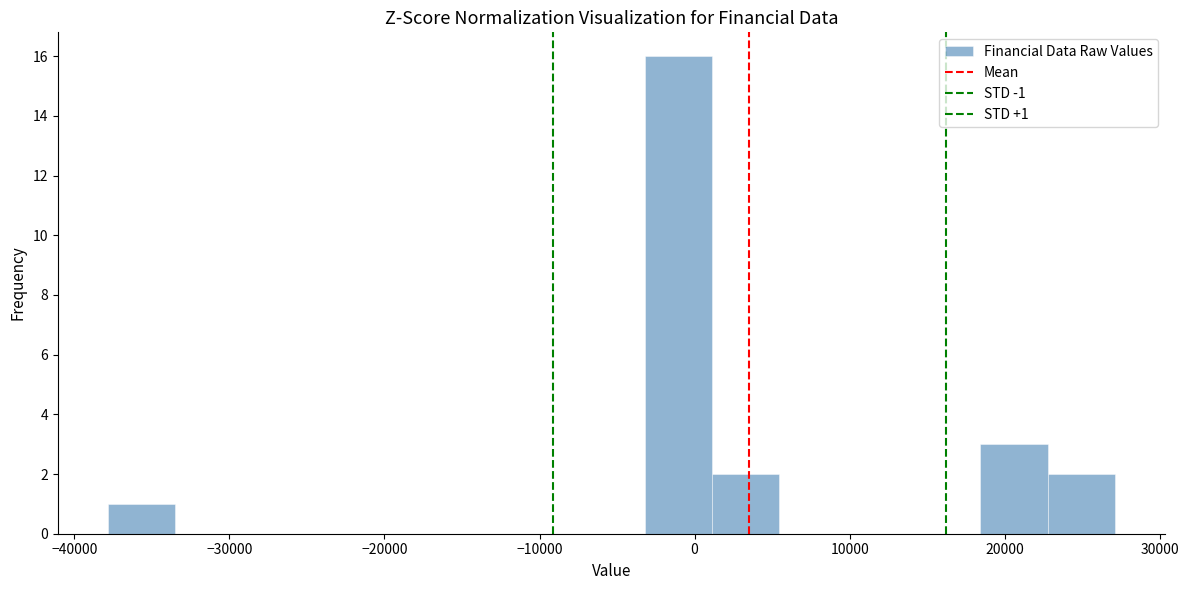

Which range on the x-axis has the tallest bar?

-3000 to 1000